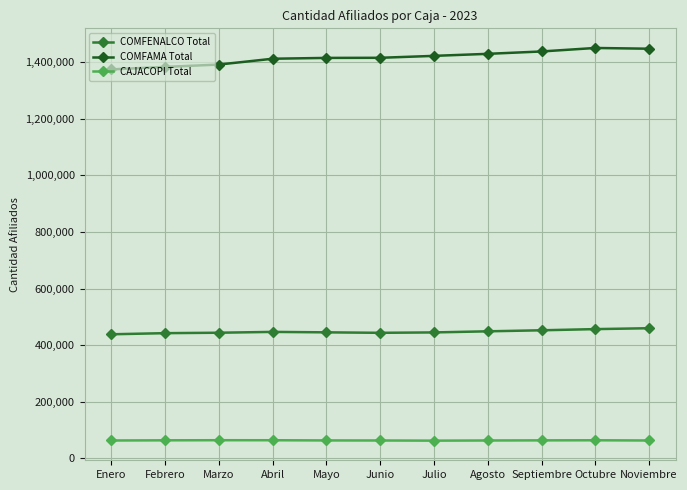

What is the value of the COMFENALCO Total point at the 9th from the left?

452806